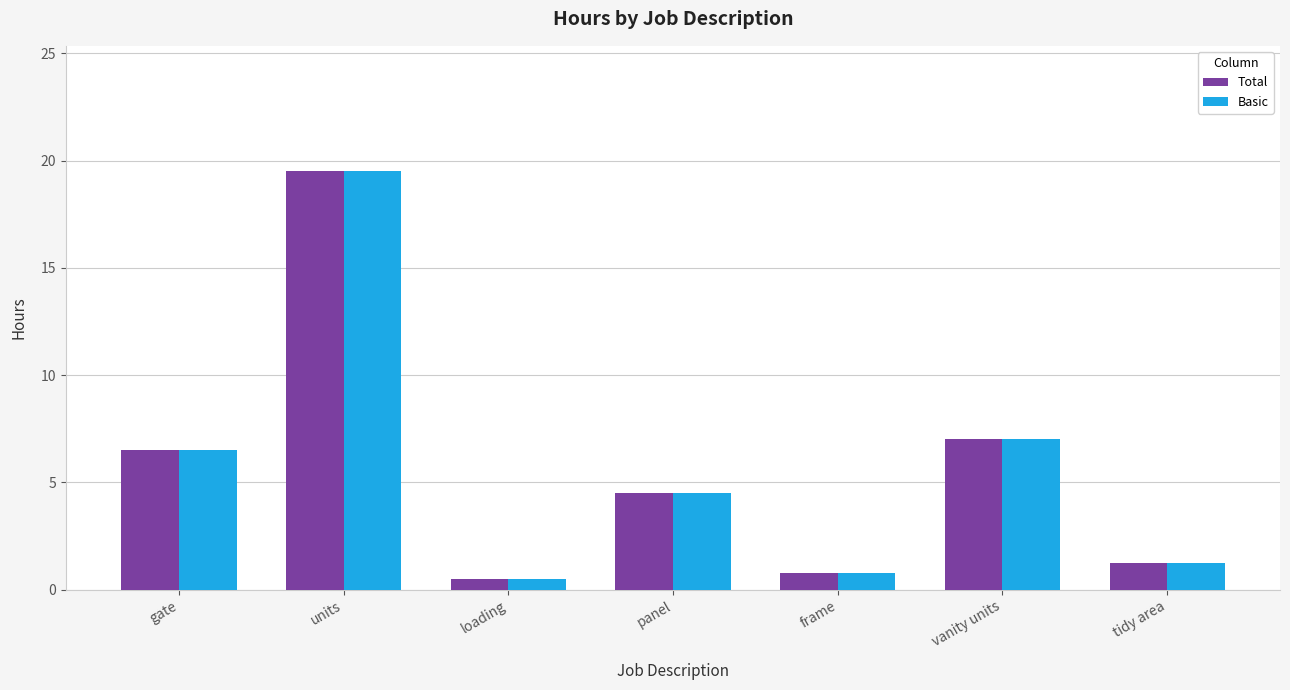

What are all the series names shown in the legend?

Total, Basic